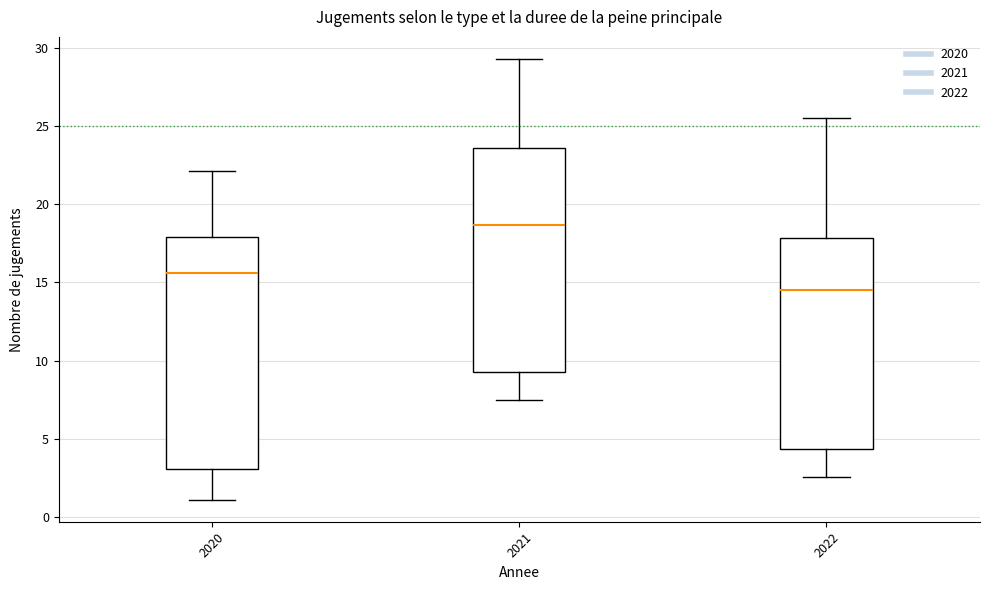

Which box's median line is the lowest?

2022